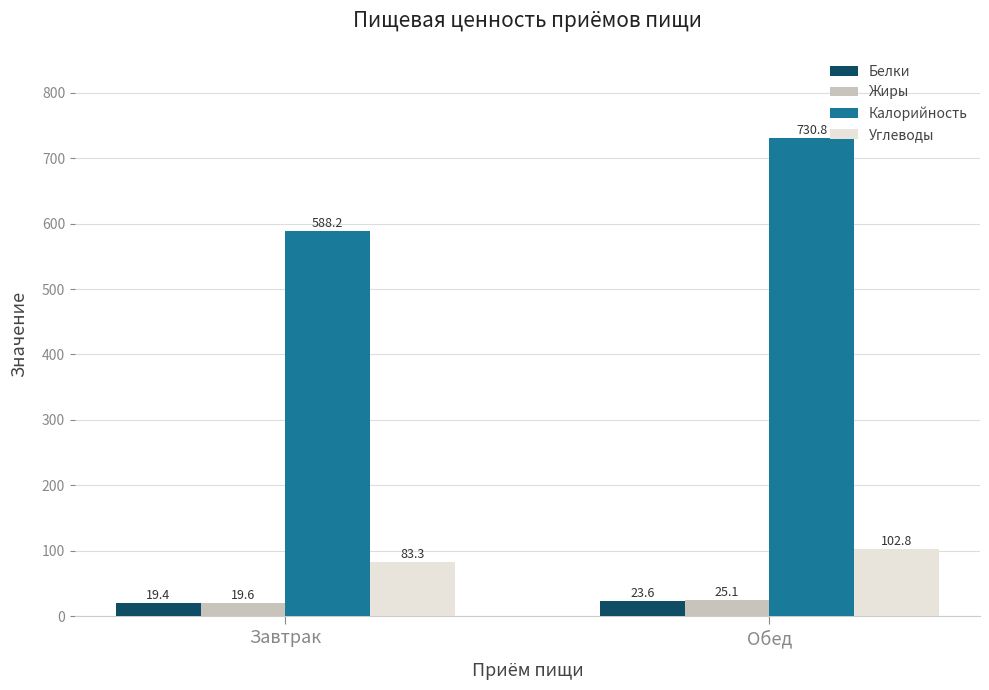

Is the value of Жиры at Завтрак greater than the value of Белки at Обед?

No